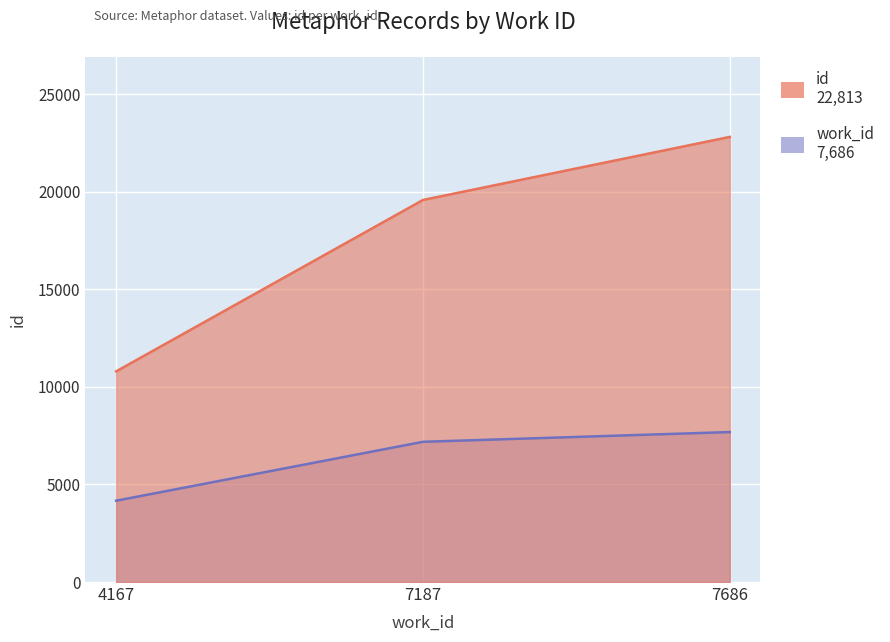

What is the value of the work_id point at the 1st from the left?

4167